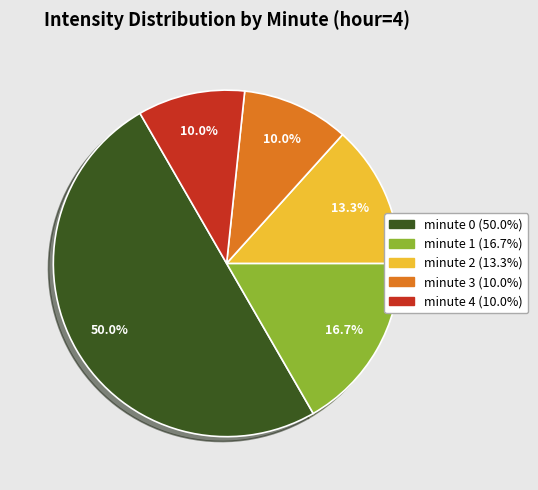

To the nearest percent, what is the combined percentage of minute 0 and minute 1?

67%